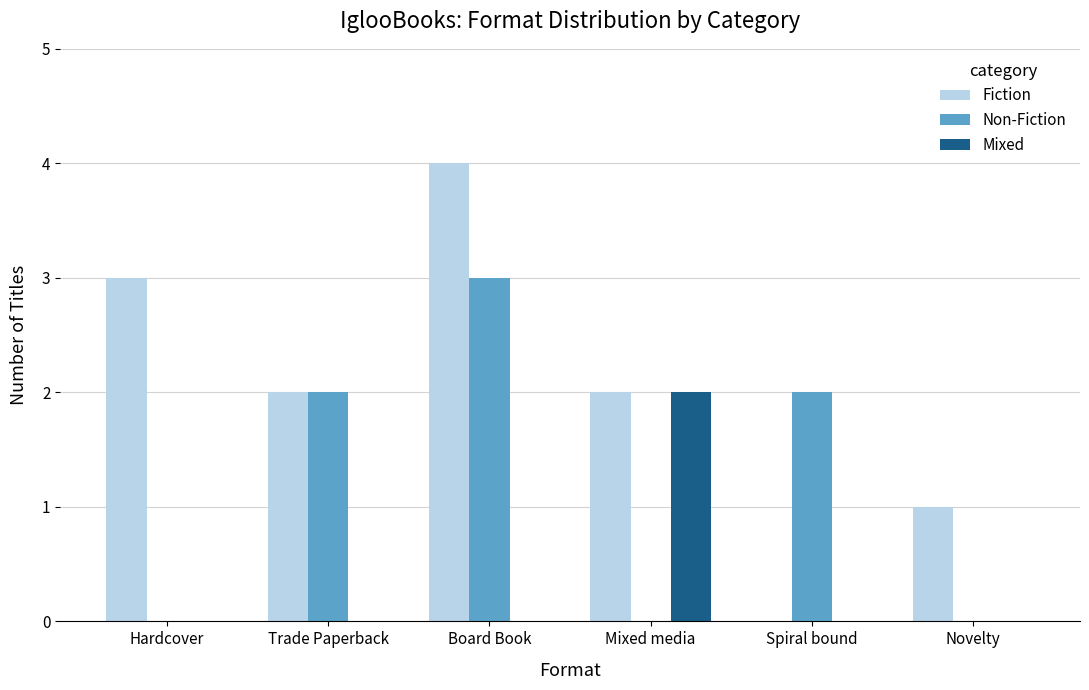

Count the number of data series in this chart.

3